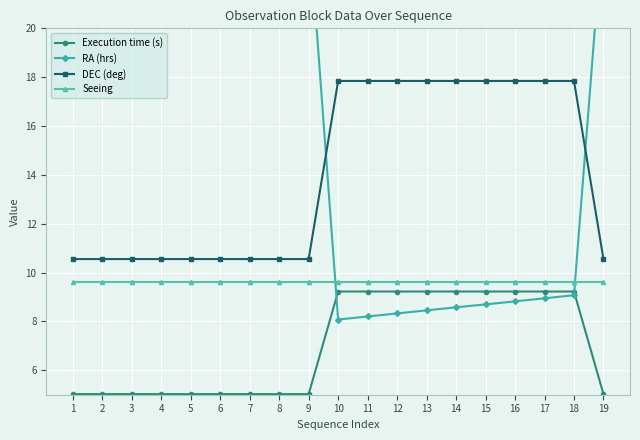

What is the spread (max minus min) of values at 2?

18.9